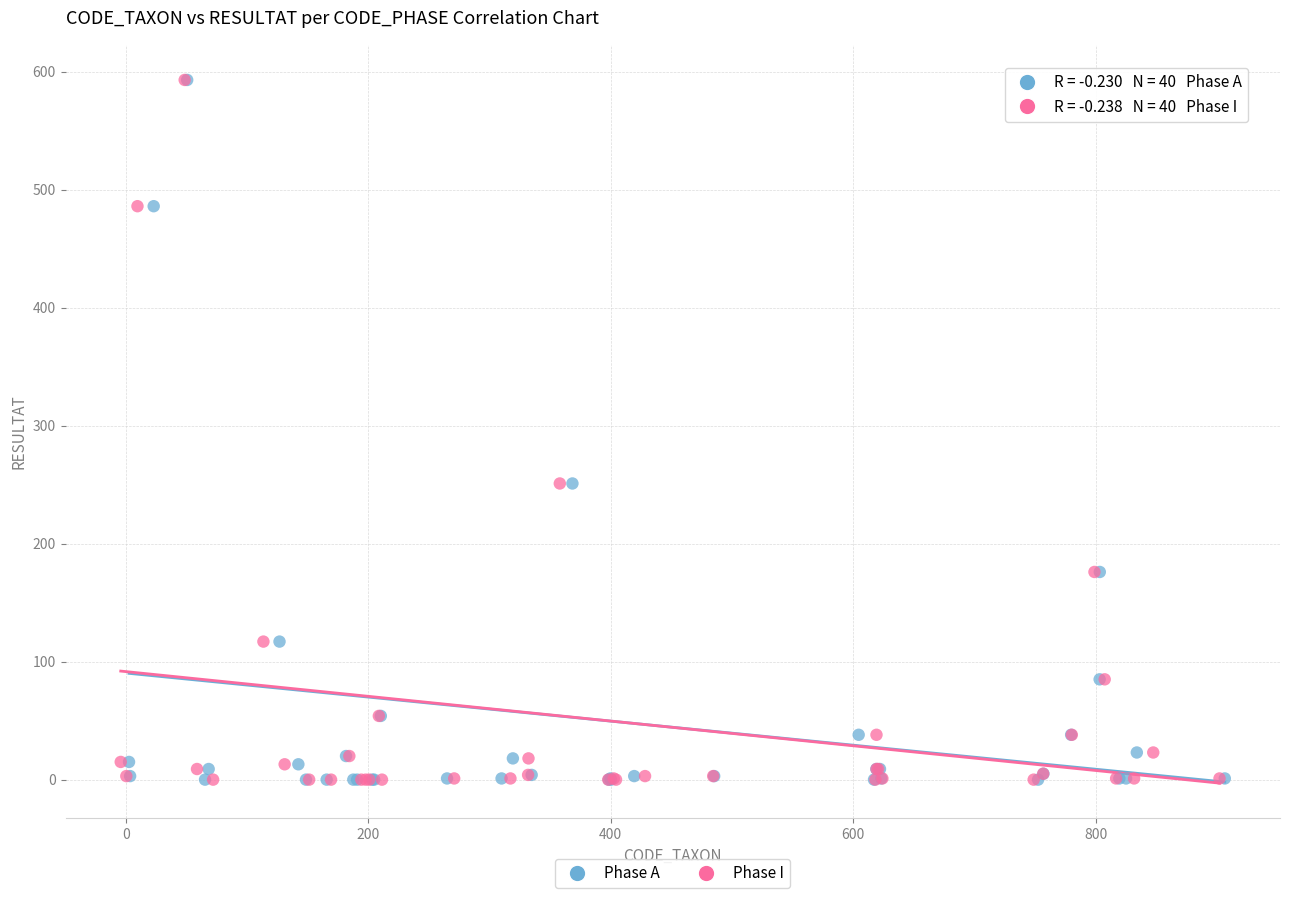

What are all the series names shown in the legend?

Phase A, Phase I